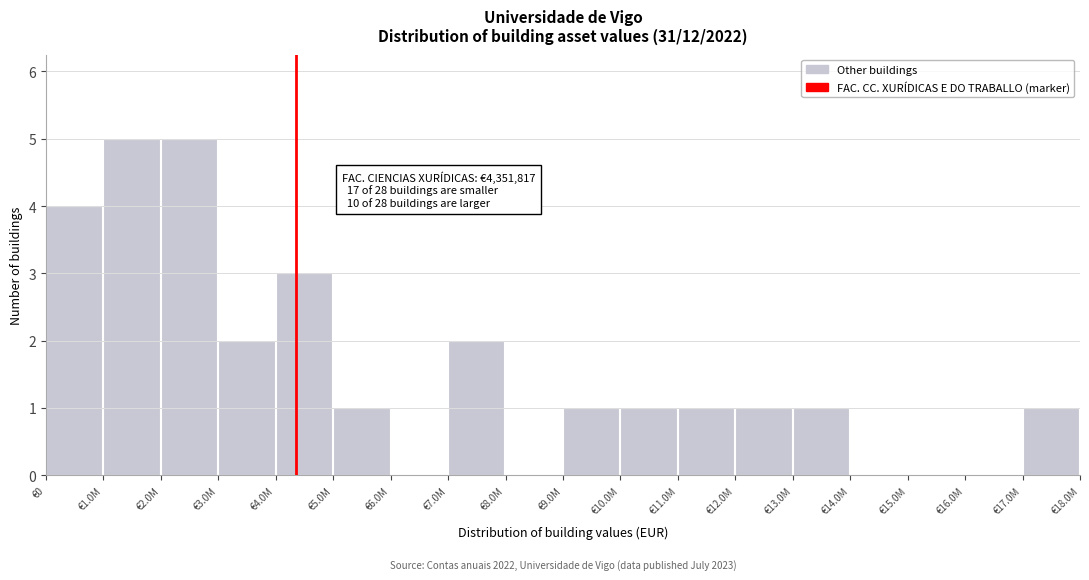

Reading right to left, list all the values displayed in this chart.

€17.0M=1	€16.0M=0	€15.0M=0	€14.0M=0	€13.0M=1	€12.0M=1	€11.0M=1	€10.0M=1	€9.0M=1	€8.0M=0	€7.0M=2	€6.0M=0	€5.0M=1	€4.0M=3	€3.0M=2	€2.0M=5	€1.0M=5	€0=4